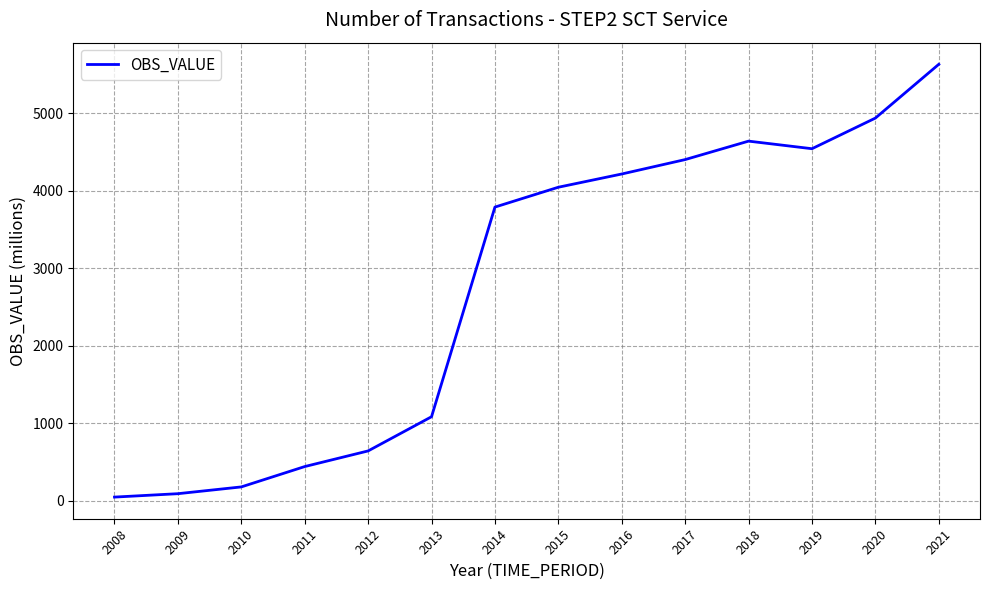

Which category has the highest value across all series?

2021